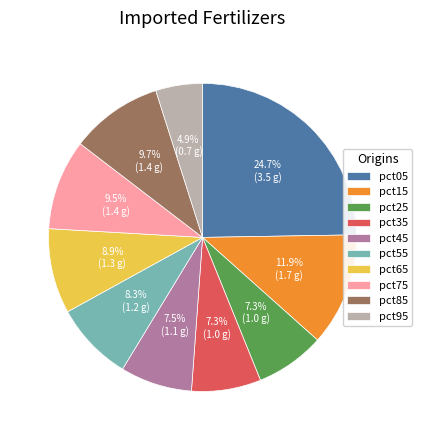

Is there a majority slice in this chart?

No